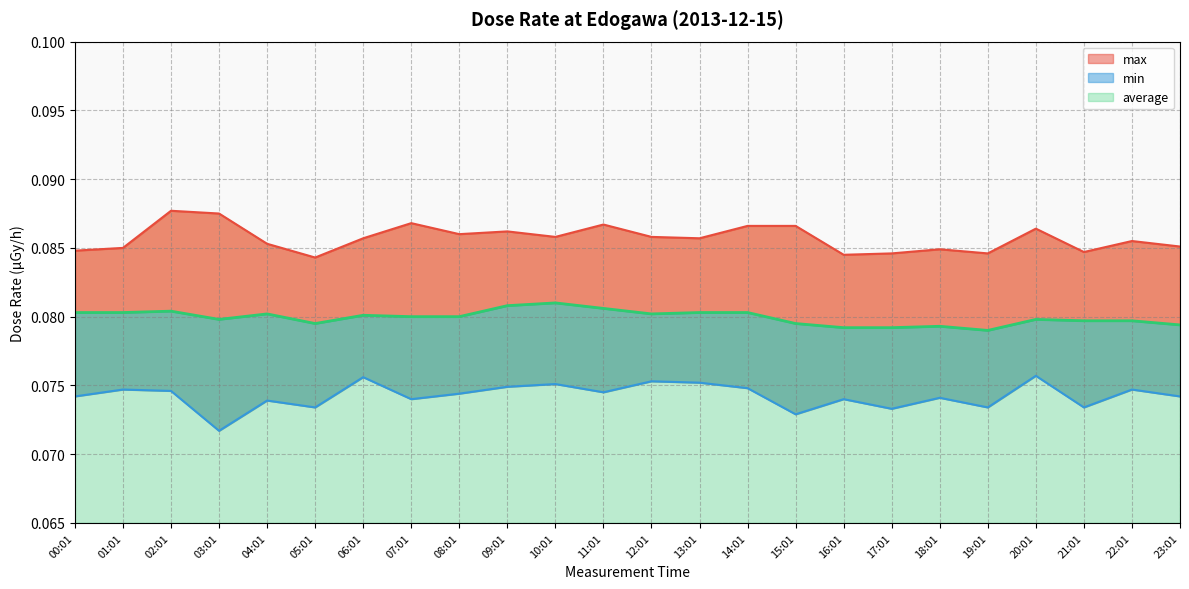

Which has a higher value, 22:01 or 03:01?

03:01